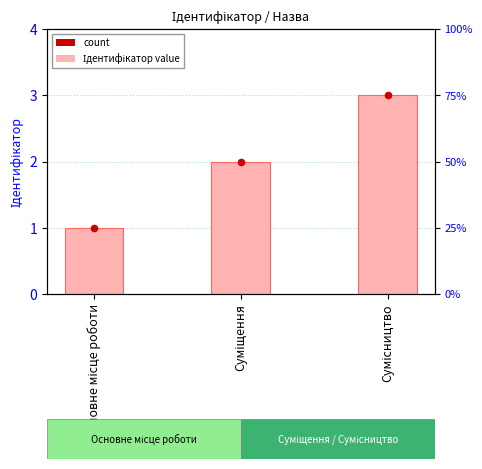

What is the ratio of the value at Основне місце роботи to the value at Суміщення?

0.5